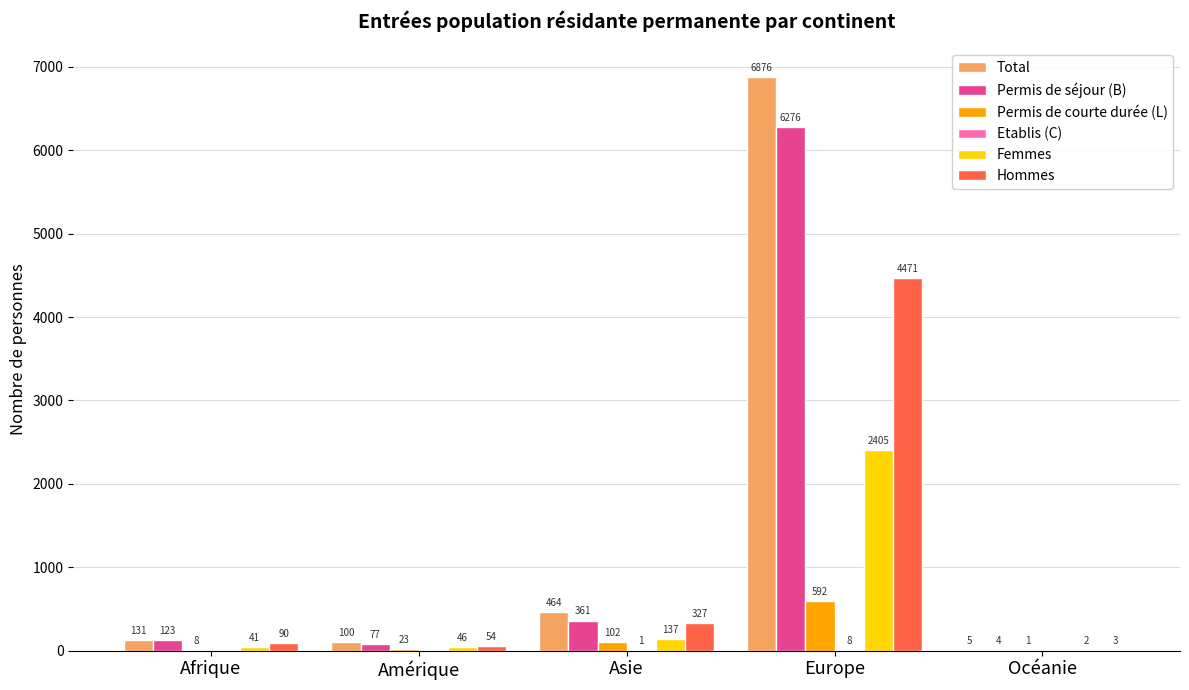

Which category has the highest value across all series?

Europe